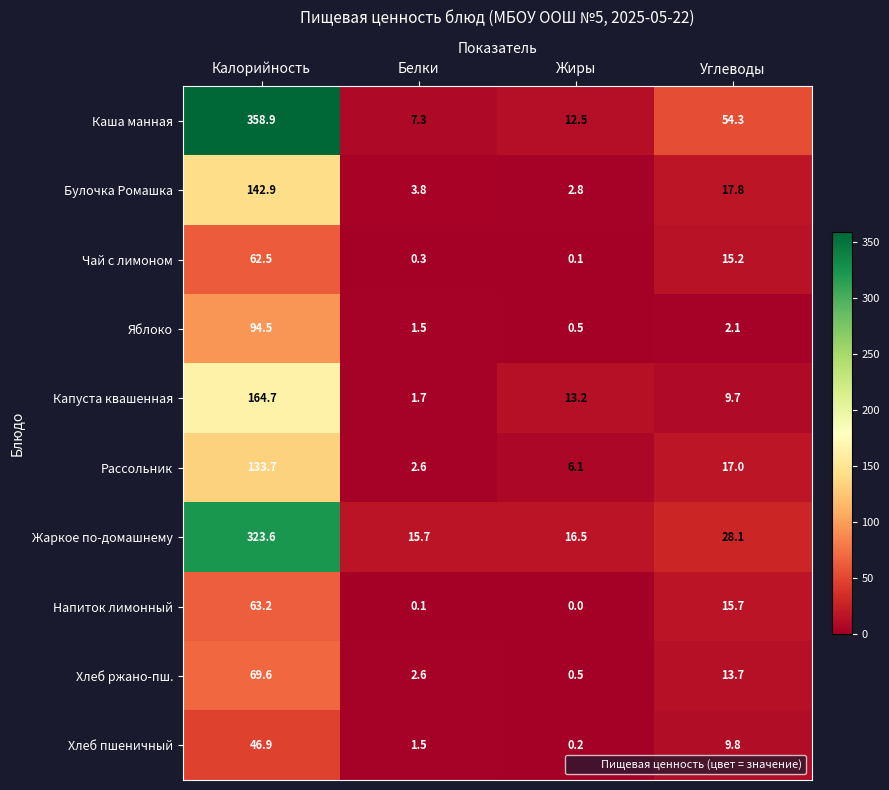

What is the greatest value displayed?

358.9